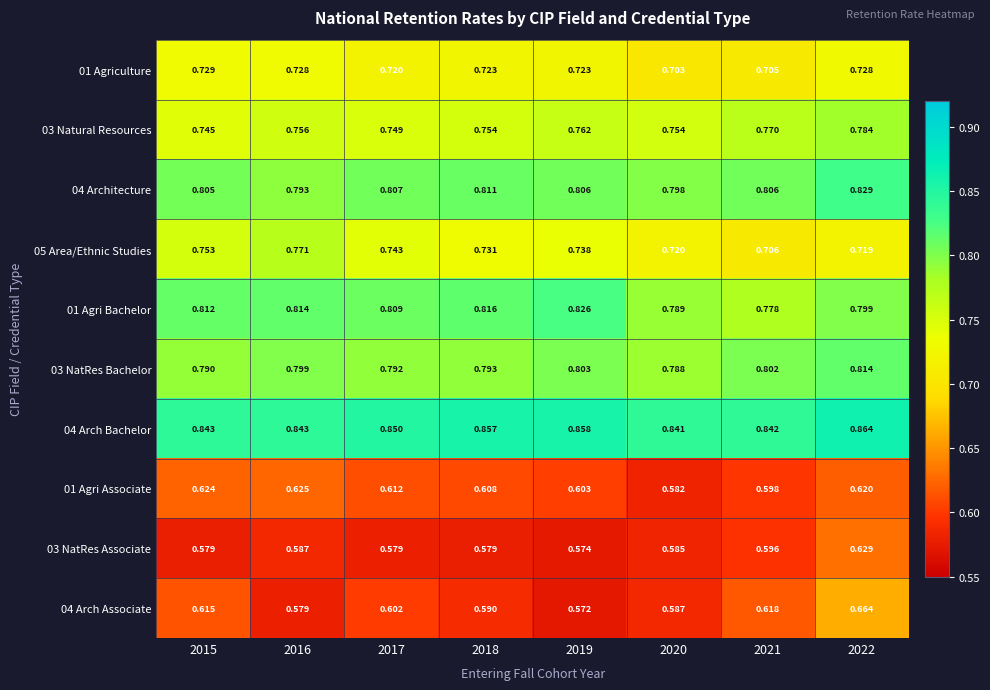

Is the value of 04 Arch Bachelor at 2015 greater than the value of 03 NatRes Associate at 2021?

Yes